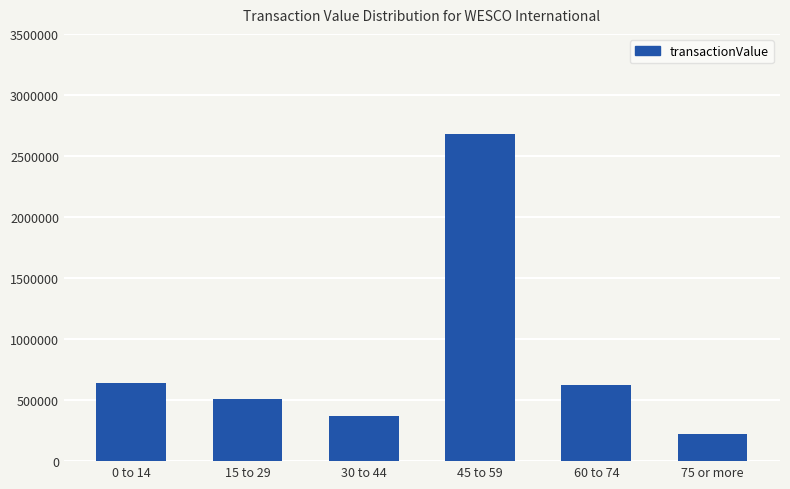

How many data points are less than 627693?

3